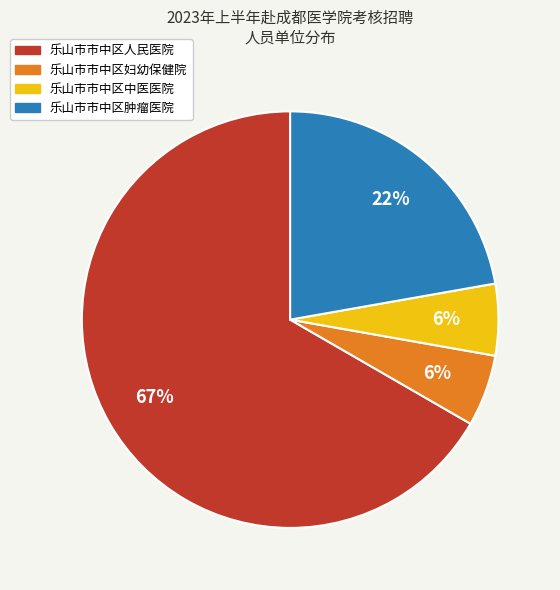

To the nearest percent, what is the combined percentage of 乐山市市中区人民医院 and 乐山市市中区妇幼保健院?

72%